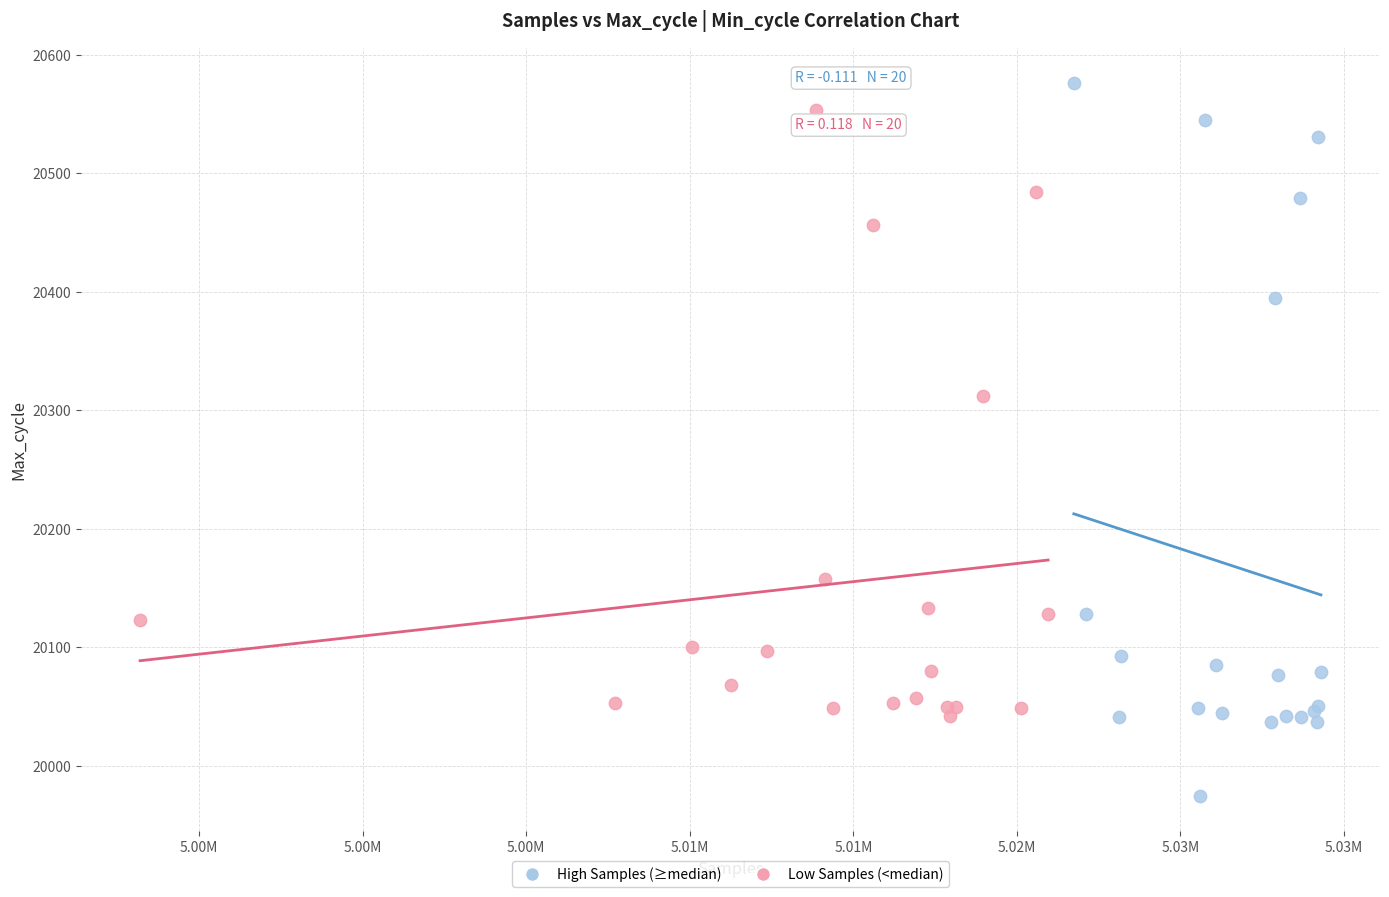

Which series reaches the minimum Y coordinate?

High Samples (≥median)